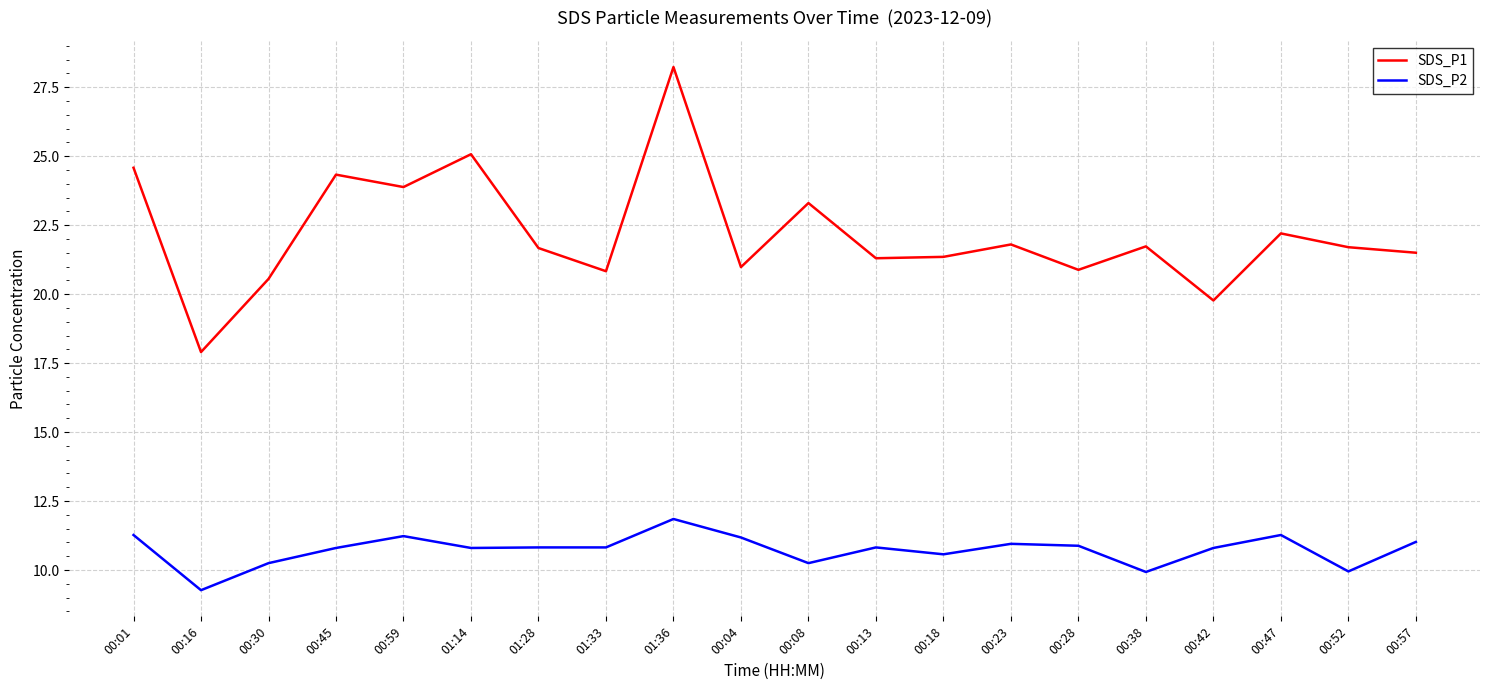

Where is the first local minimum for SDS_P2?

00:16